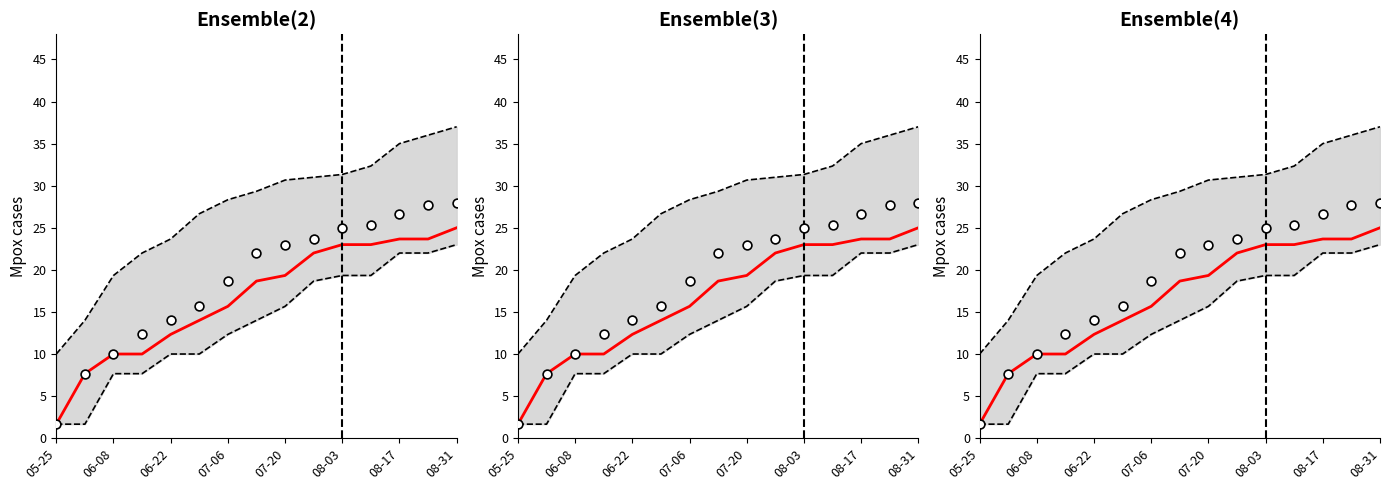

What is the total value across all series at 05-25?

15.0